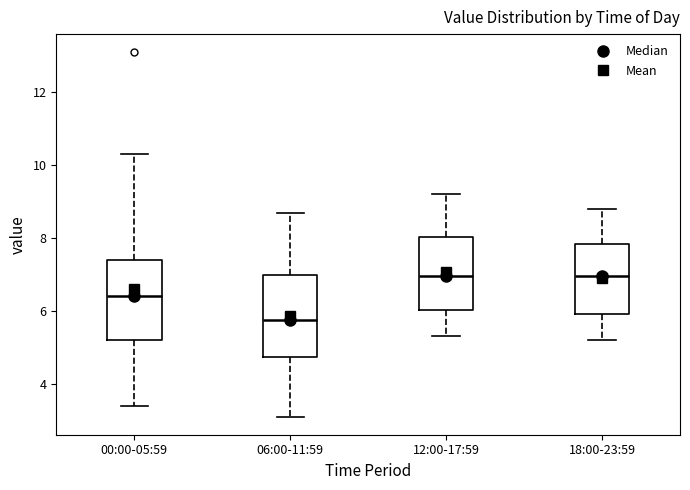

Reading left to right, read every box against the y-axis: the position of its median line, the range the box covers, and the ends of its whiskers. The values are not printed on the chart, so give them approximately, as read against the axis.

00:00-05:59: median 6.4, box 5.2 to 7.4, whiskers 3.4 to 10.4
06:00-11:59: median 5.8, box 4.8 to 7.0, whiskers 3.2 to 8.8
12:00-17:59: median 7.0, box 6.0 to 8.0, whiskers 5.4 to 9.2
18:00-23:59: median 7.0, box 6.0 to 7.8, whiskers 5.2 to 8.8